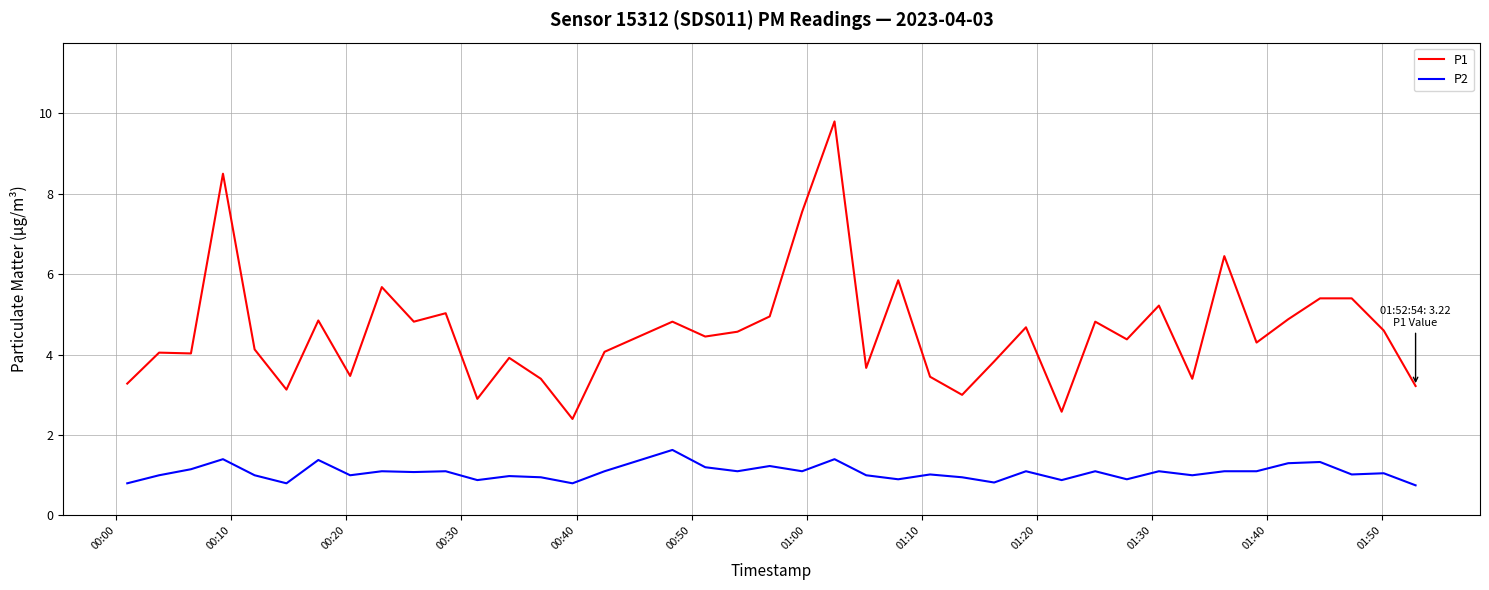

Which series has the widest spread of values?

P1